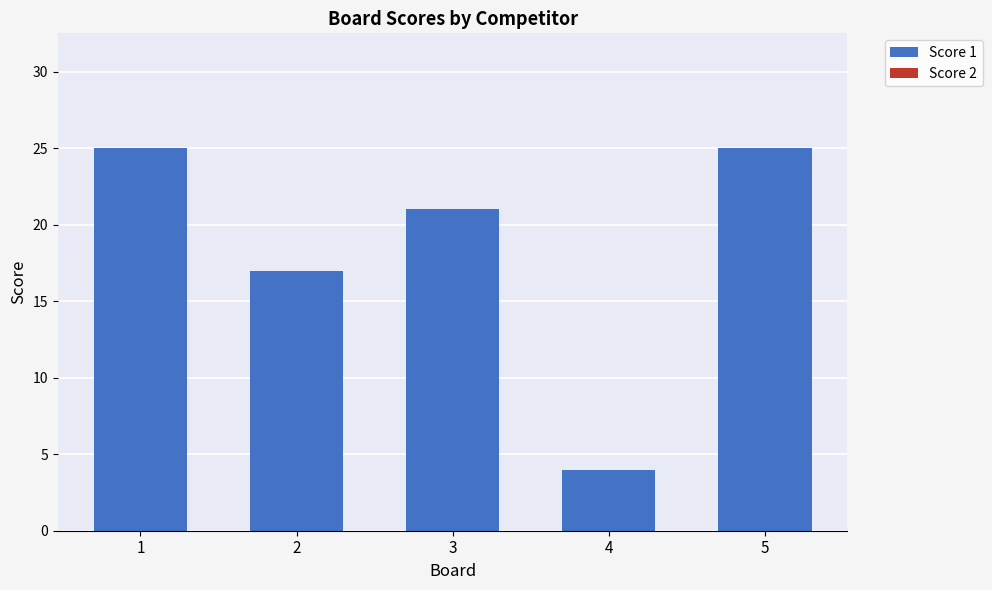

What is the maximum value shown in the chart?

25